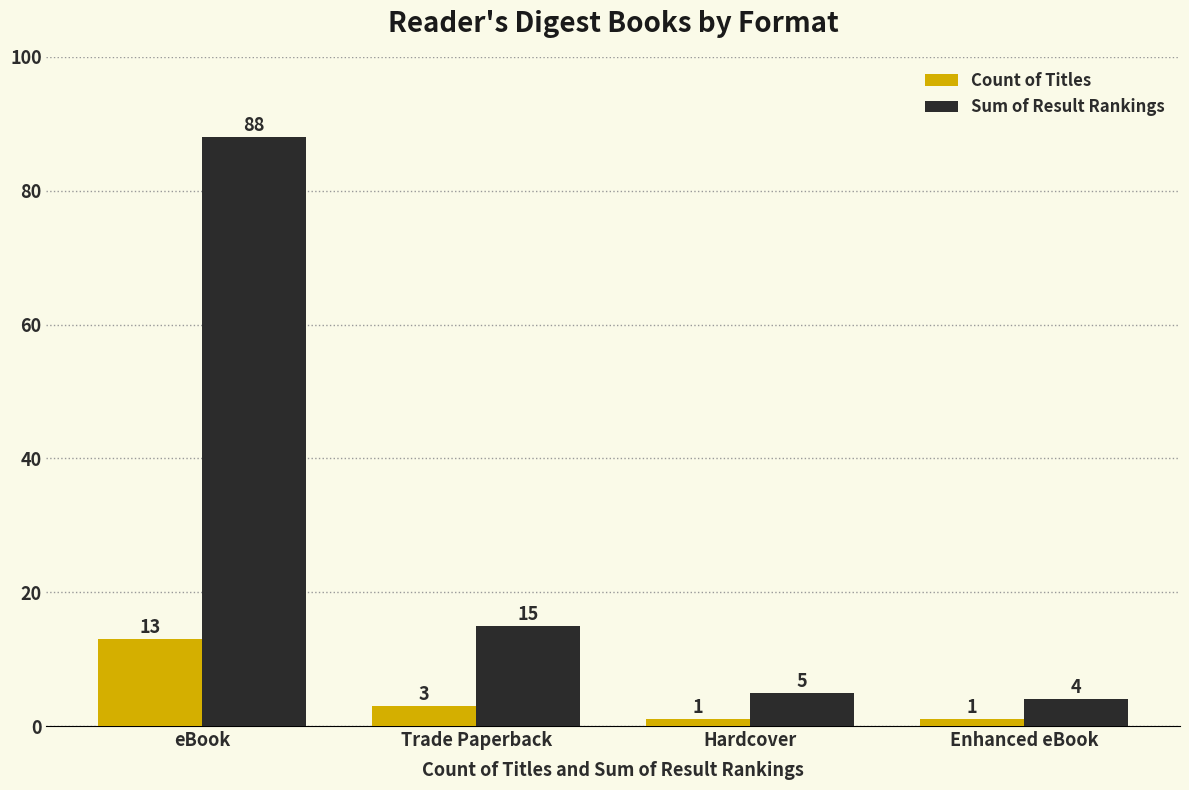

What is the spread (max minus min) of values at Trade Paperback?

12